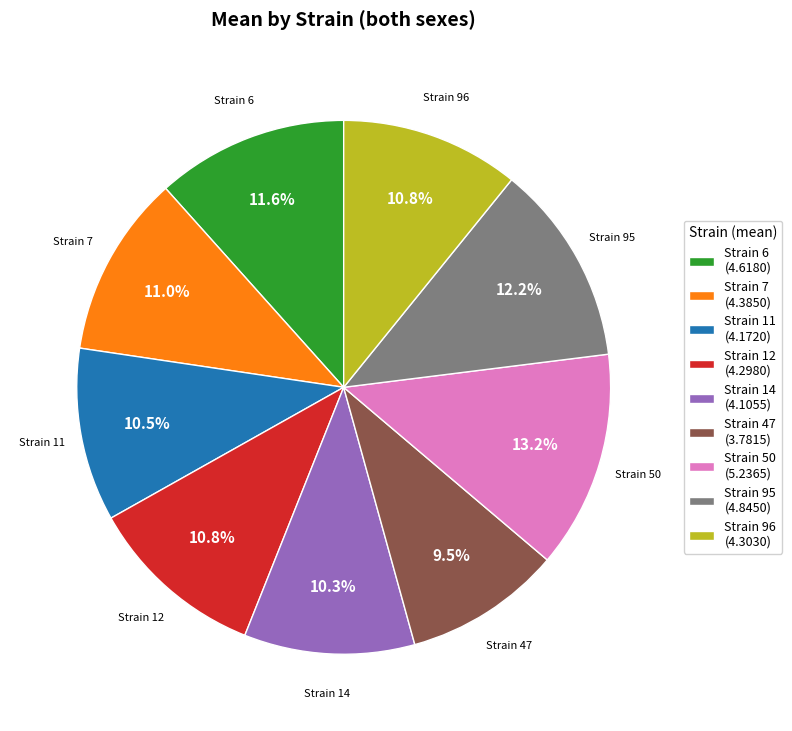

Which category has the smallest portion of the pie?

Strain 47 (3.7815)